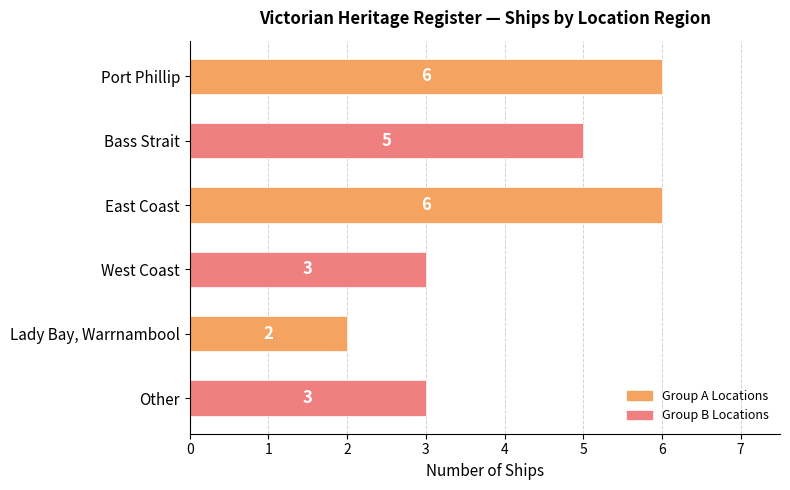

Does the chart contain any negative values?

No